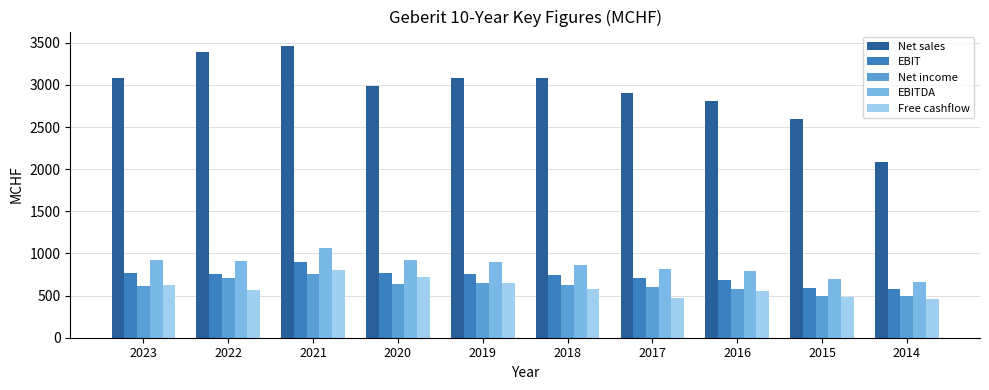

What is the lowest value of the EBIT series?

577